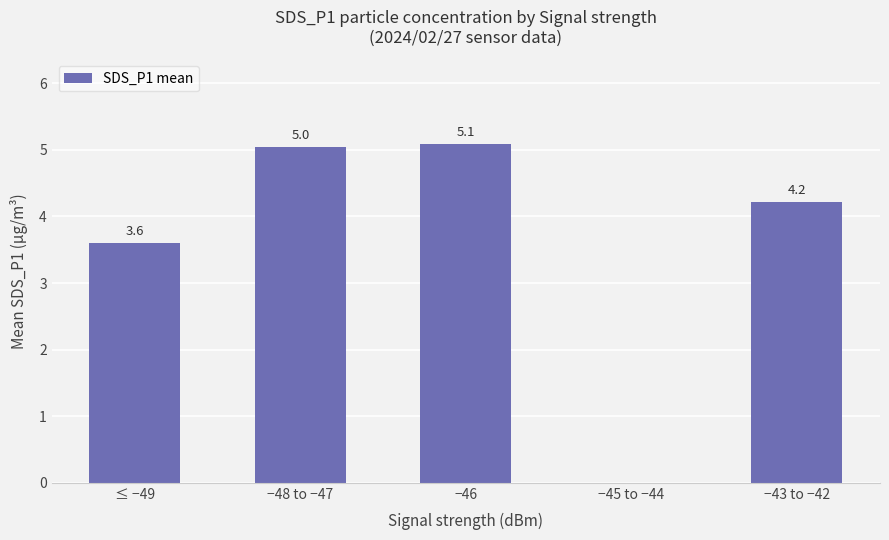

Which category has the highest value across all series?

−46